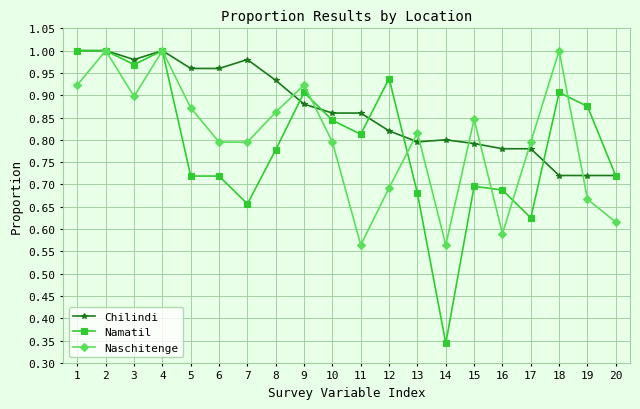

At which label does Namatil reach its minimum?

14